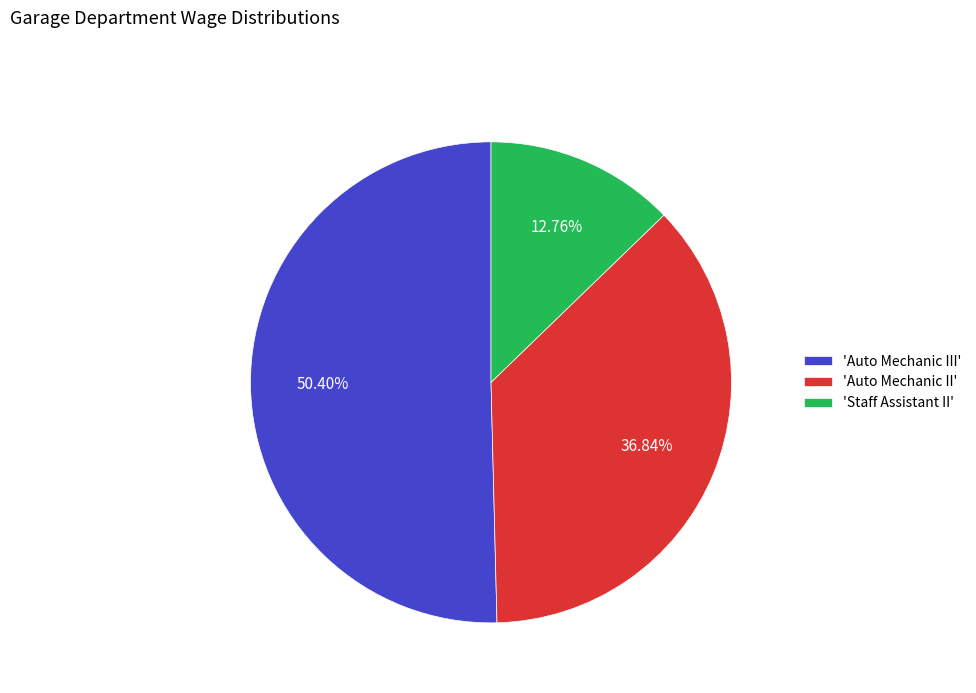

To the nearest percent, what is the difference between the largest and smallest slice percentages?

38%